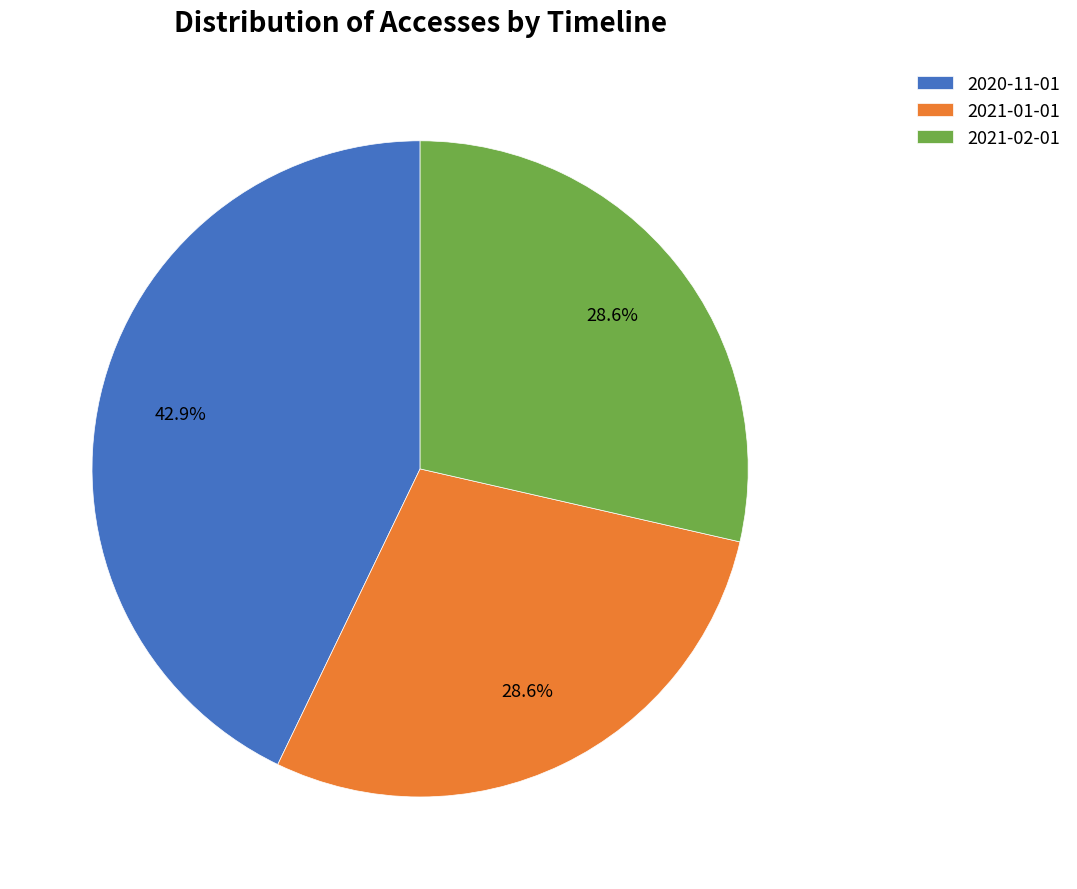

How many slices are in this pie chart?

3